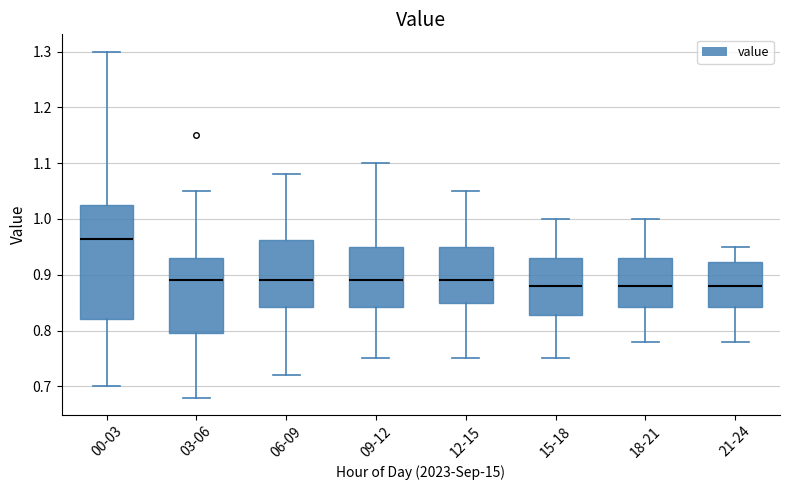

Comparing the boxes themselves (not the whiskers), which one is the tallest?

00-03